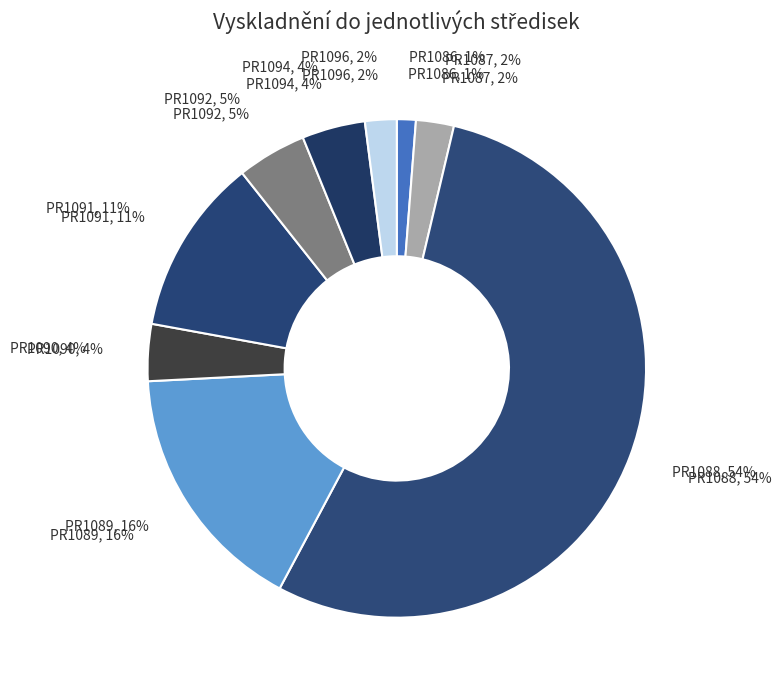

Is it true that PR1086 is 1% of the pie?

True